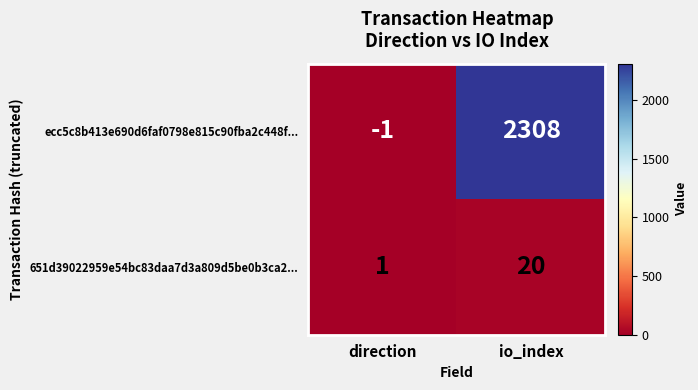

At which category does the chart reach its peak across all series?

io_index